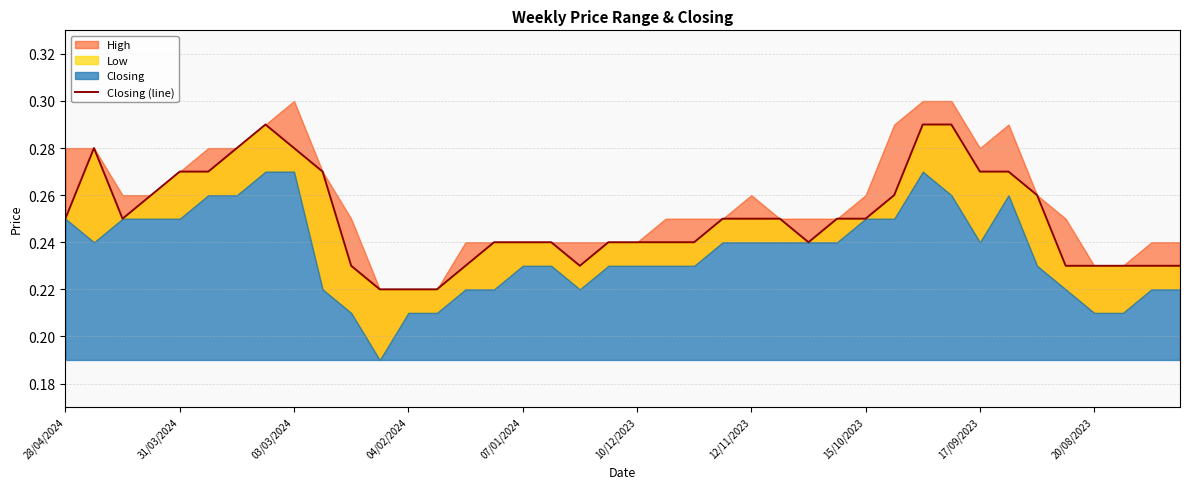

At which category does the chart reach its minimum across all series?

11